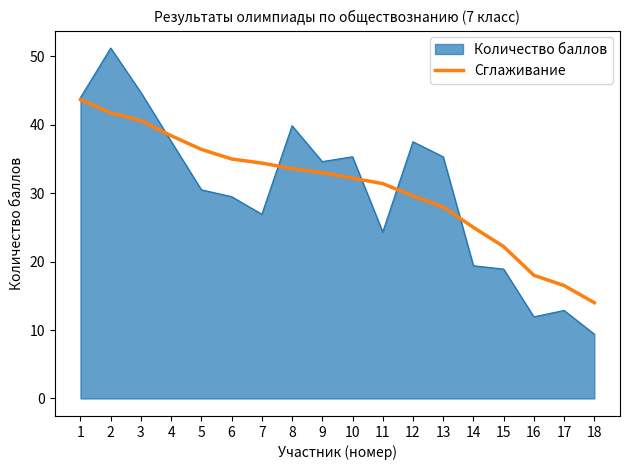

What is the spread (max minus min) of values at 4?

0.8